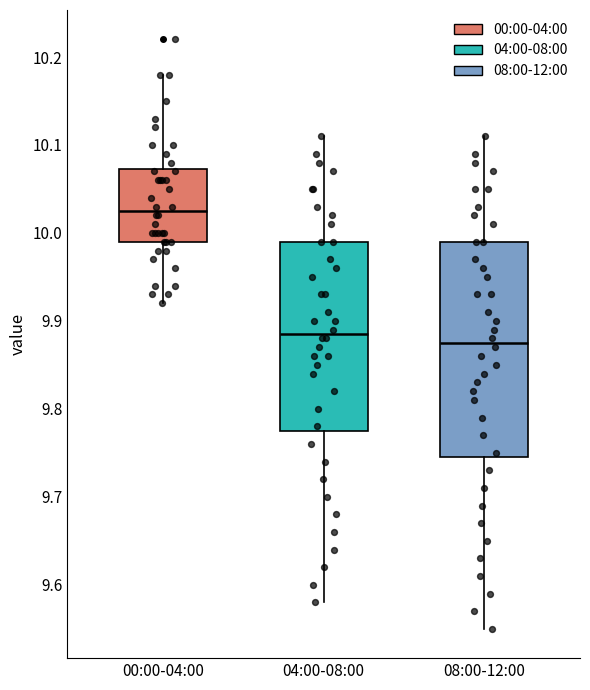

Which box's median line is the highest?

00:00-04:00